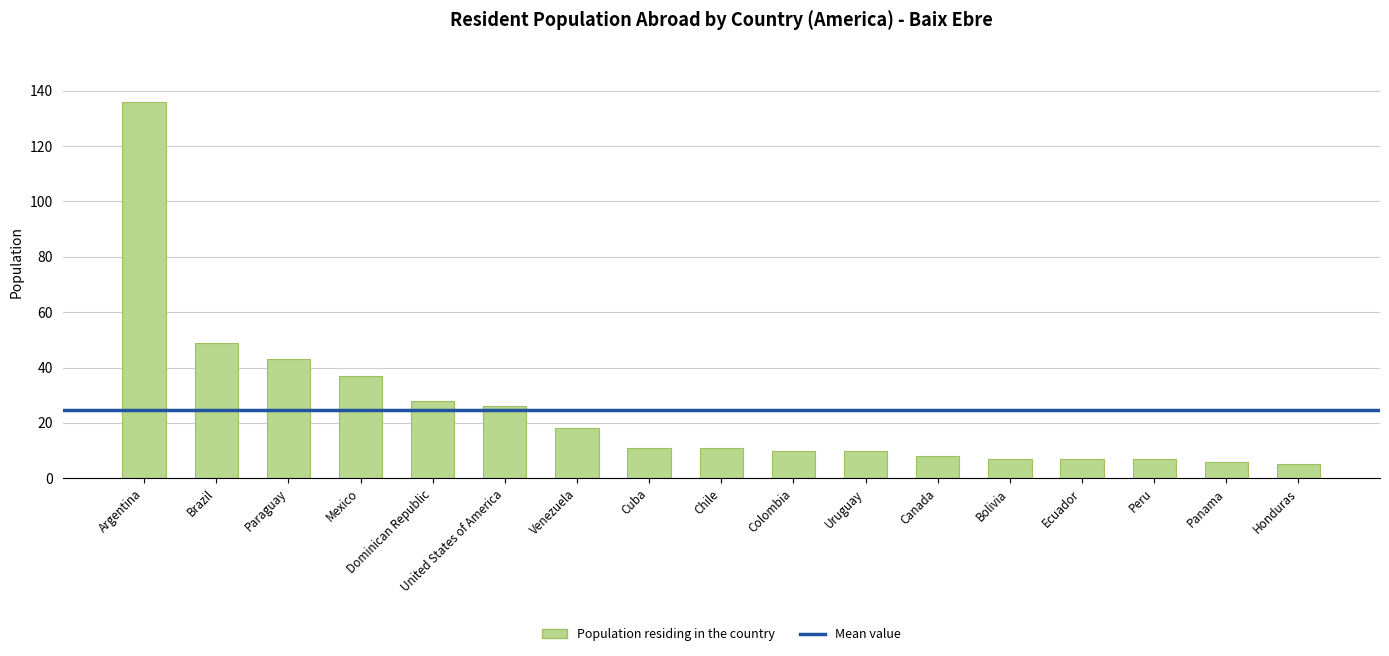

Reading right to left, extract all data points from this chart.

5	6	7	7	7	8	10	10	11	11	18	26	28	37	43	49	136